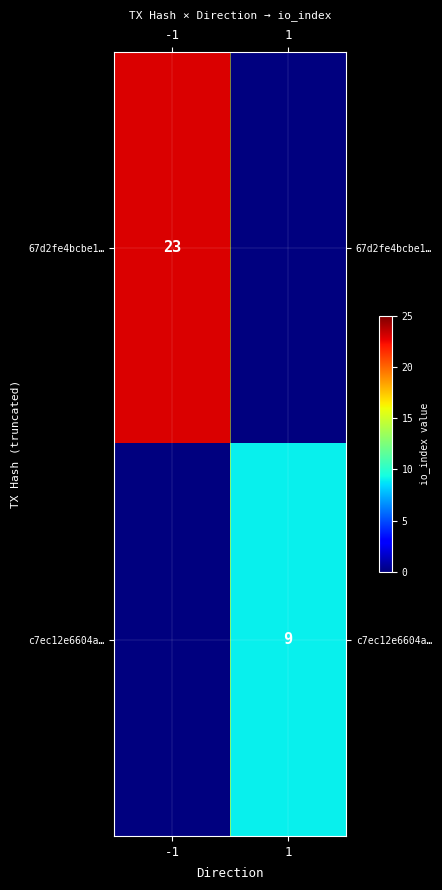

At how many categories does at least one series exceed 6?

2